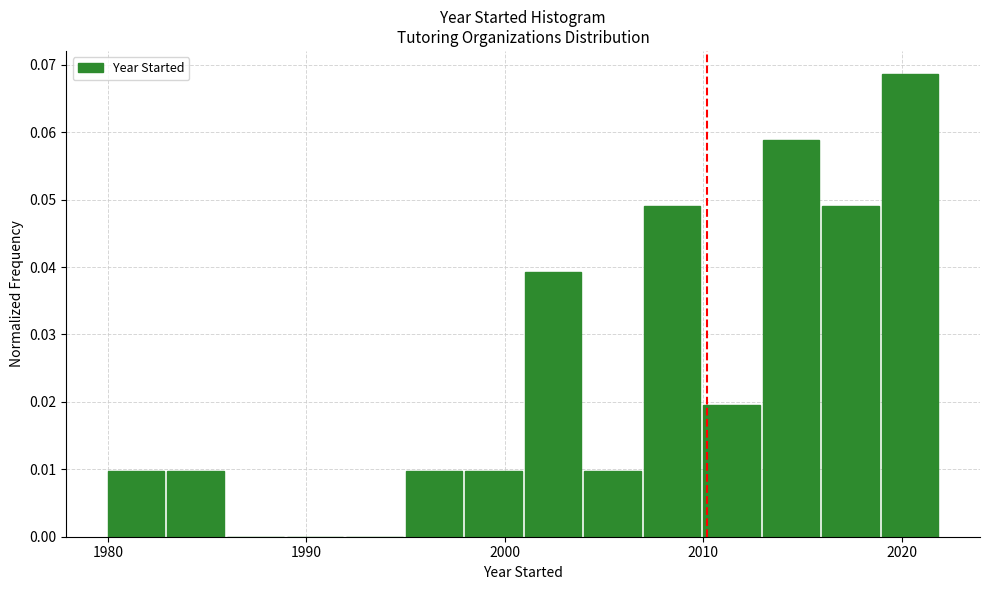

Around what value on the x-axis is the tallest bar? Give the approximate position of its centre, as read against the axis.

2020